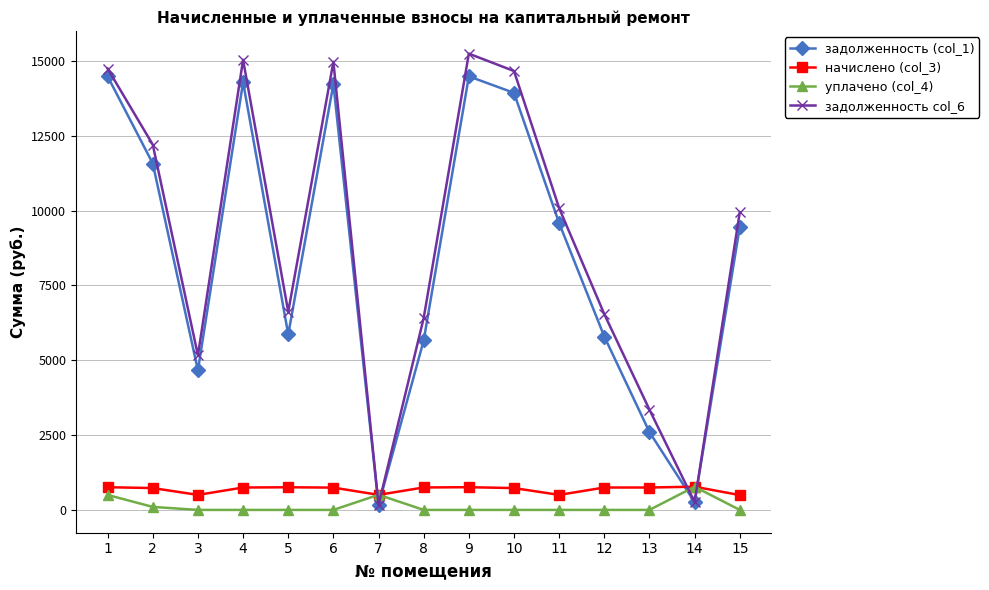

True or false: задолженность col_6 has more than 2 interior local peaks.

True